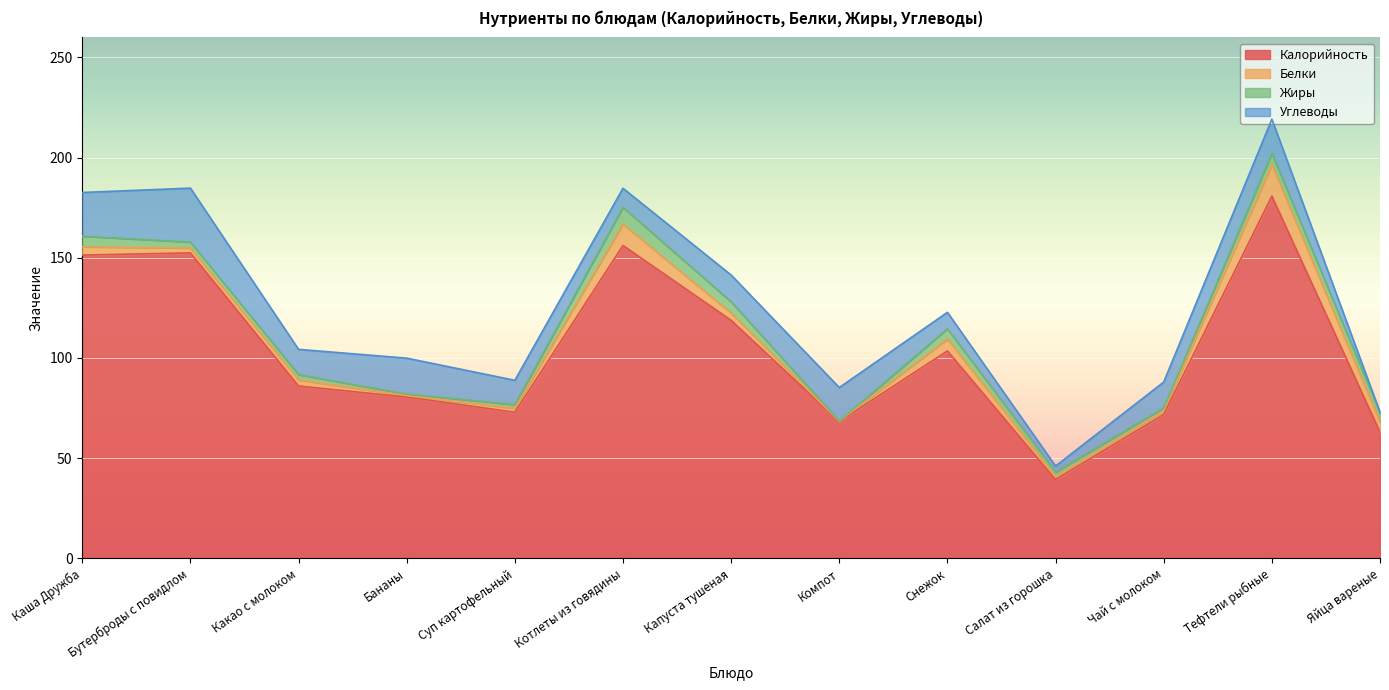

Between Каша Дружба and Суп картофельный, which series saw the biggest shift?

Калорийность